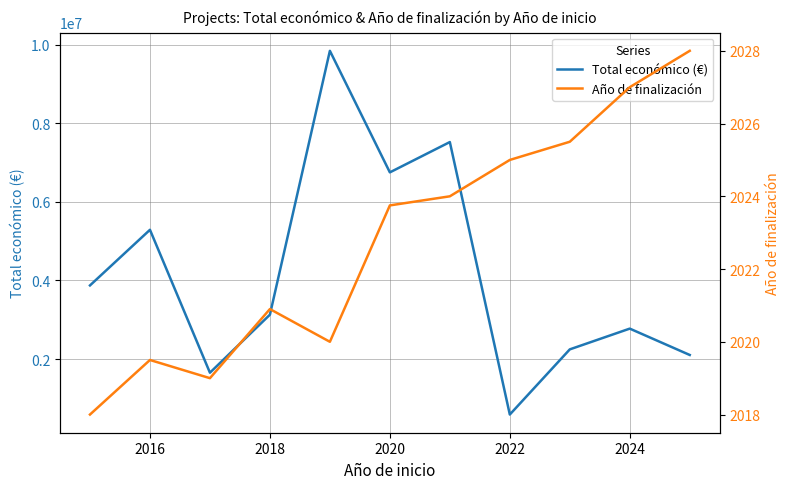

Where is the first local maximum for Total económico (€)?

2016